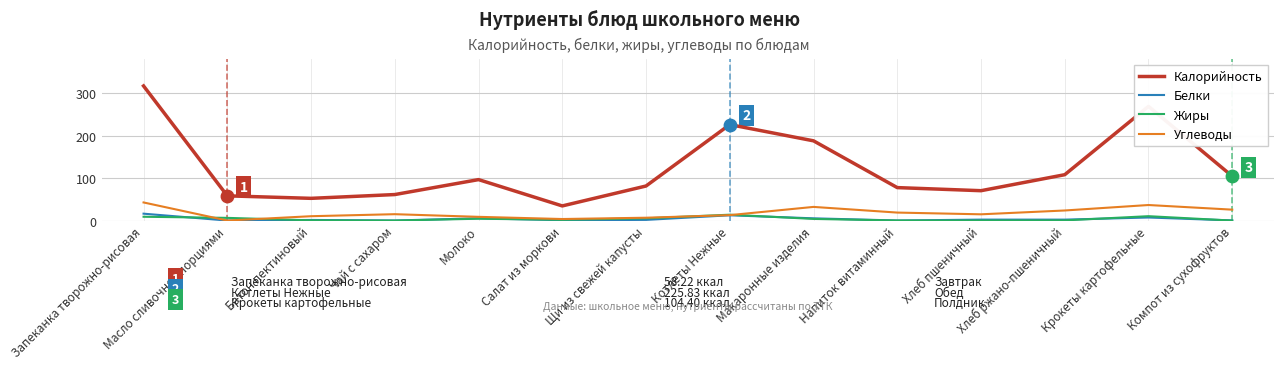

Which series has the widest spread of values?

Калорийность